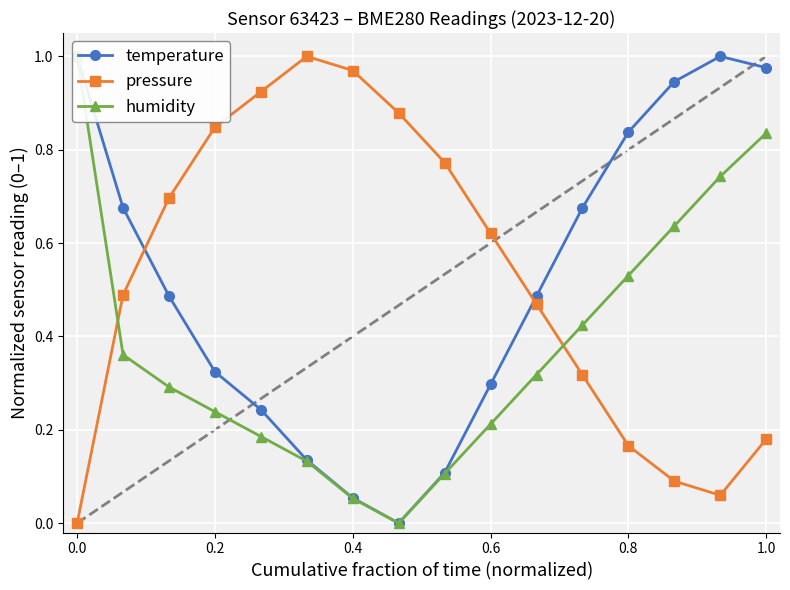

True or false: temperature and humidity intersect in this chart.

False